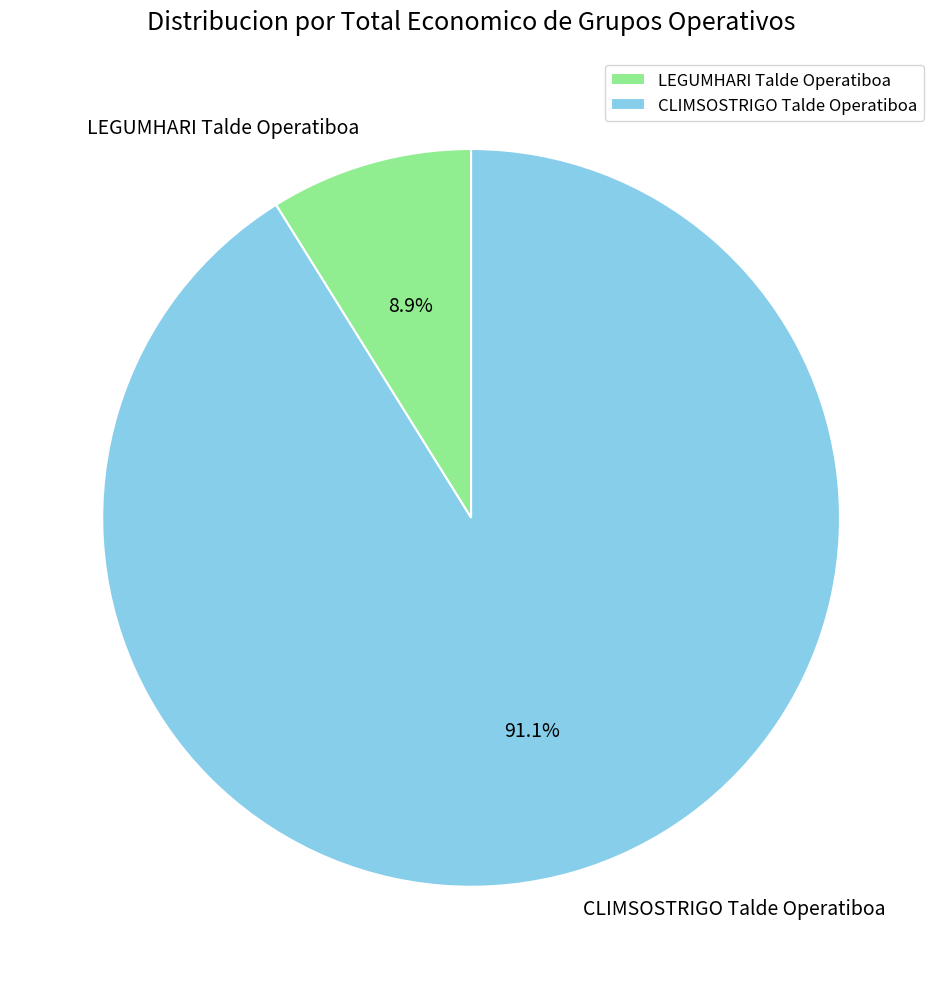

What portion of the pie excludes CLIMSOSTRIGO Talde Operatiboa?

8.9%